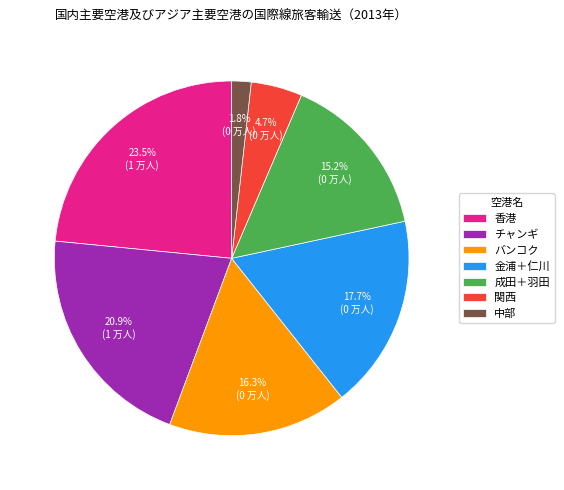

What percentage is NOT represented by バンコク?

83.7%